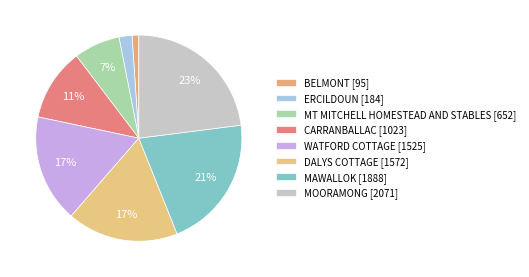

To the nearest percent, what is the average slice percentage?

12%